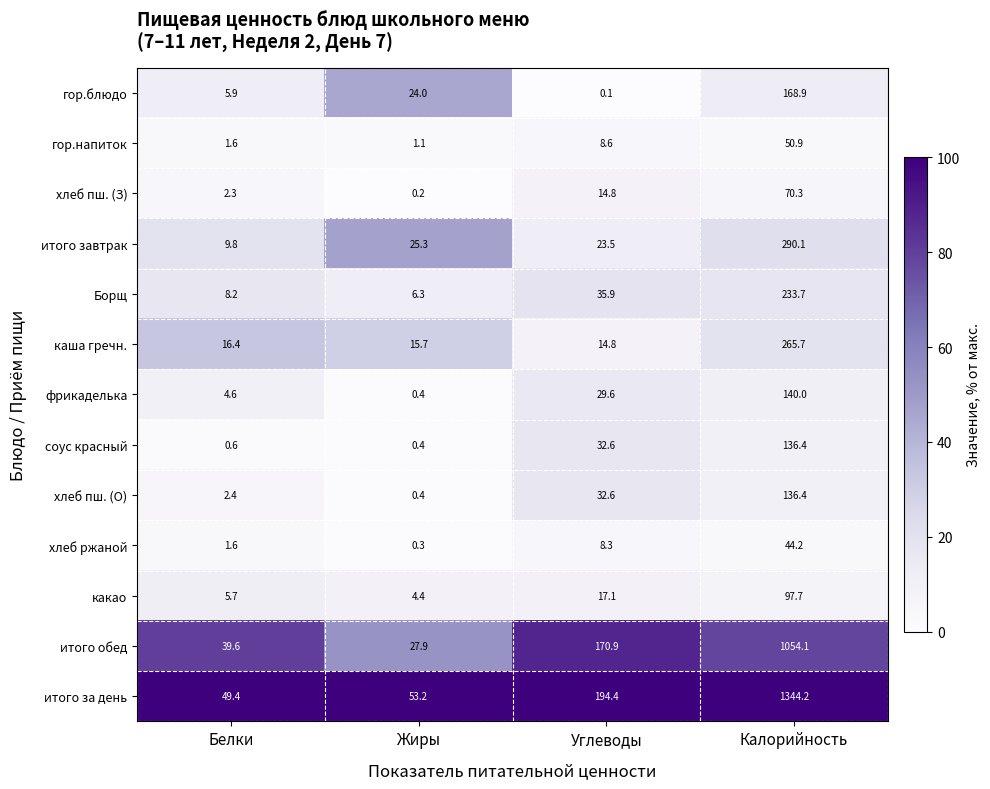

List the labels in order of соус красный value, largest first.

Калорийность, Углеводы, Белки, Жиры